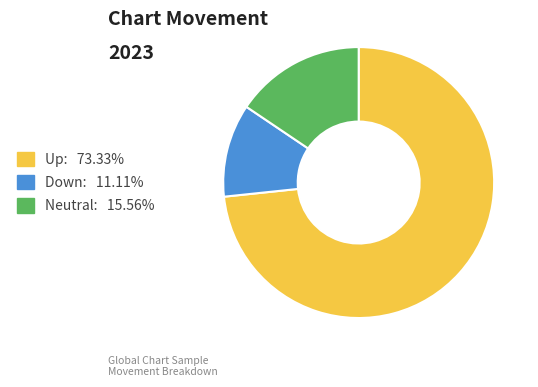

Approximately how many times larger is the value at Up: 73.33% compared to Neutral: 15.56%?

4.7